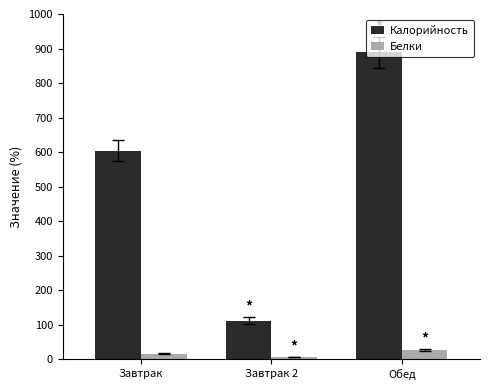

What is the value of the Калорийность bar at the 1st from the left?

603.9